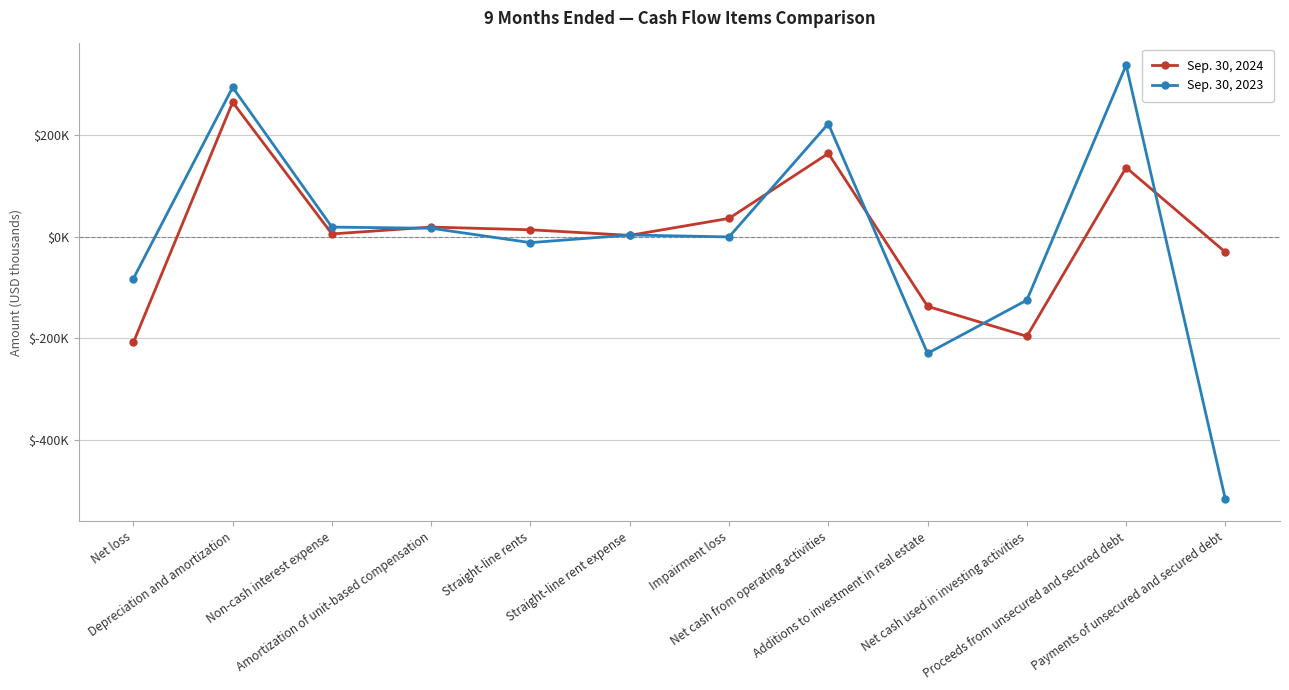

Is this an area chart (filled region under the line)?

No